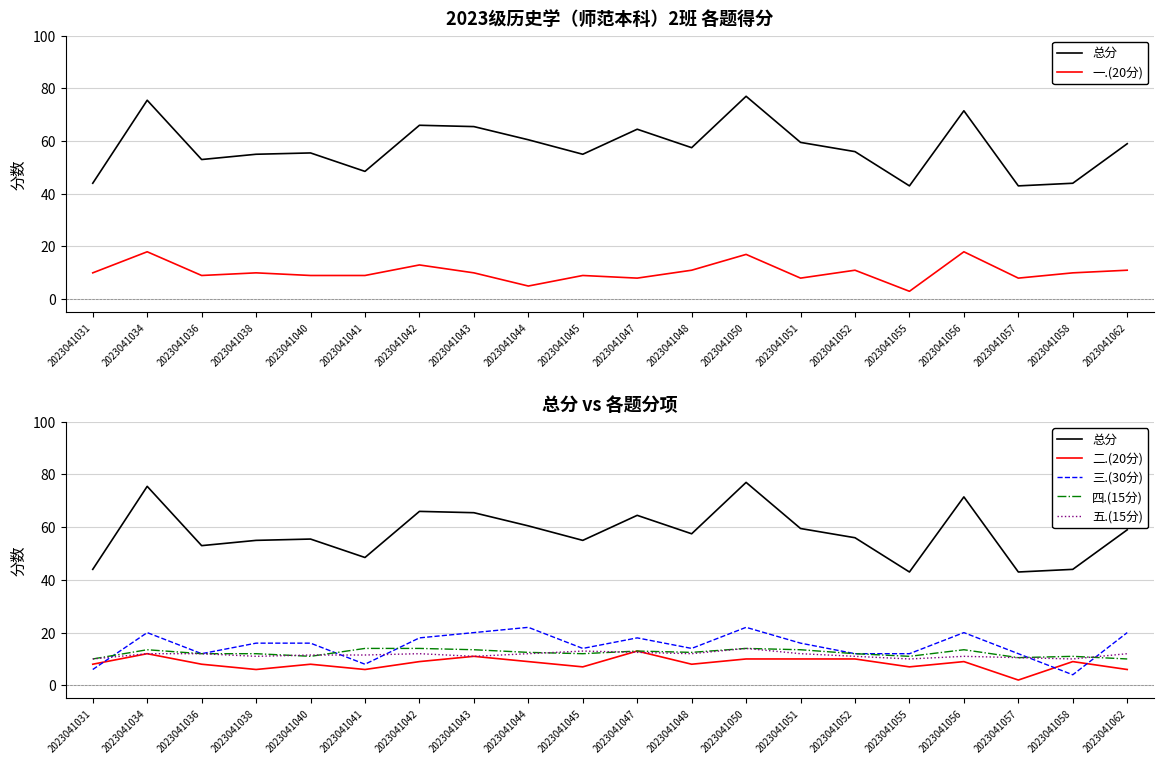

What is the total value across all series at 2023041058?

88.0